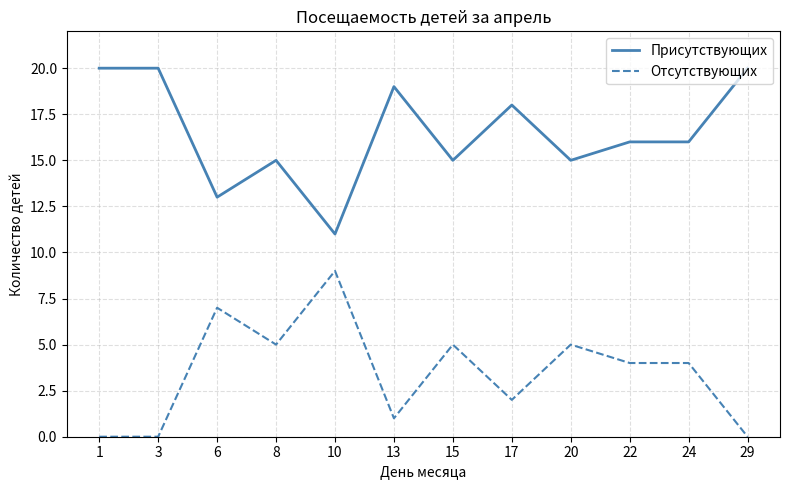

Rank the series by their maximum value, from highest to lowest.

Присутствующих, Отсутствующих